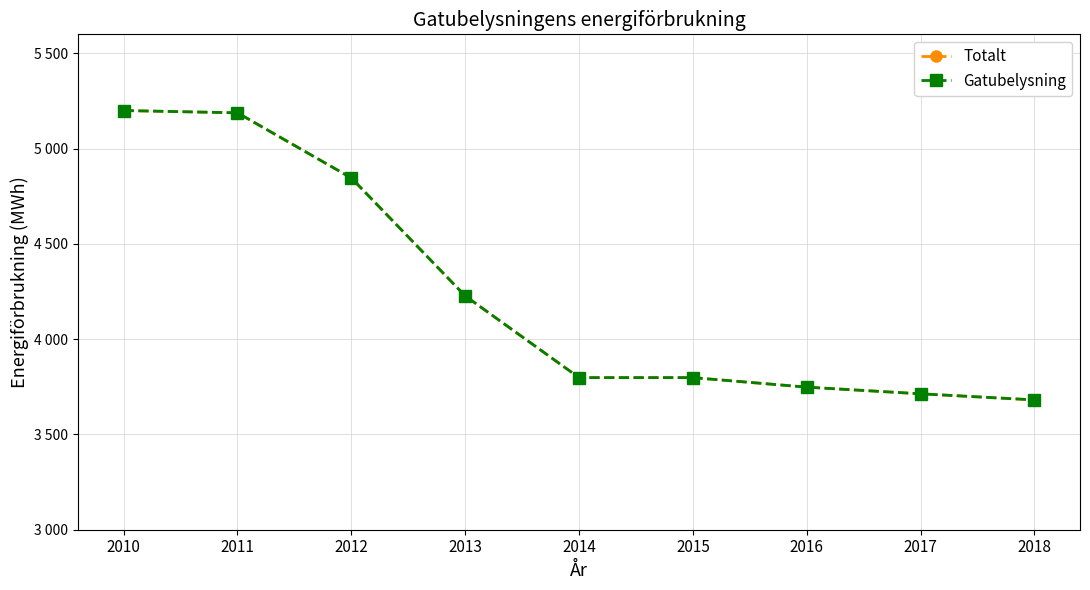

Which label corresponds to the largest value in the chart?

2010